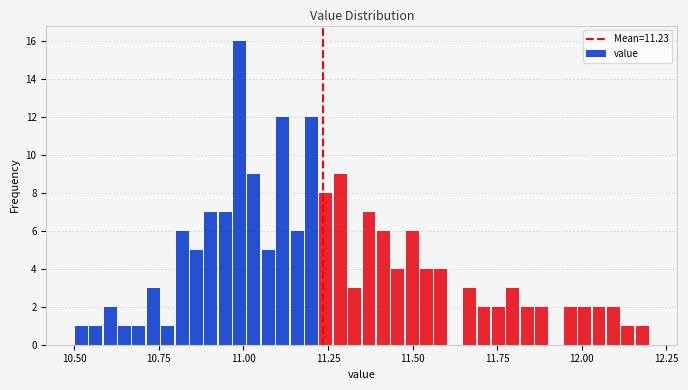

Around what value on the x-axis is the tallest bar? Give the approximate position of its centre, as read against the axis.

11.00